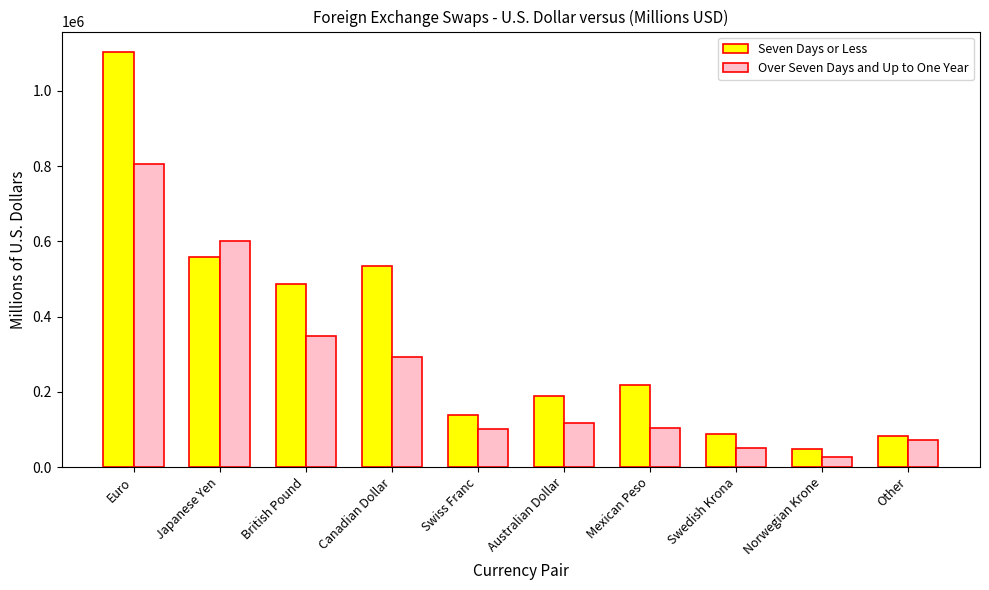

Rank the series at Norwegian Krone from lowest to highest value.

Over Seven Days and Up to One Year, Seven Days or Less